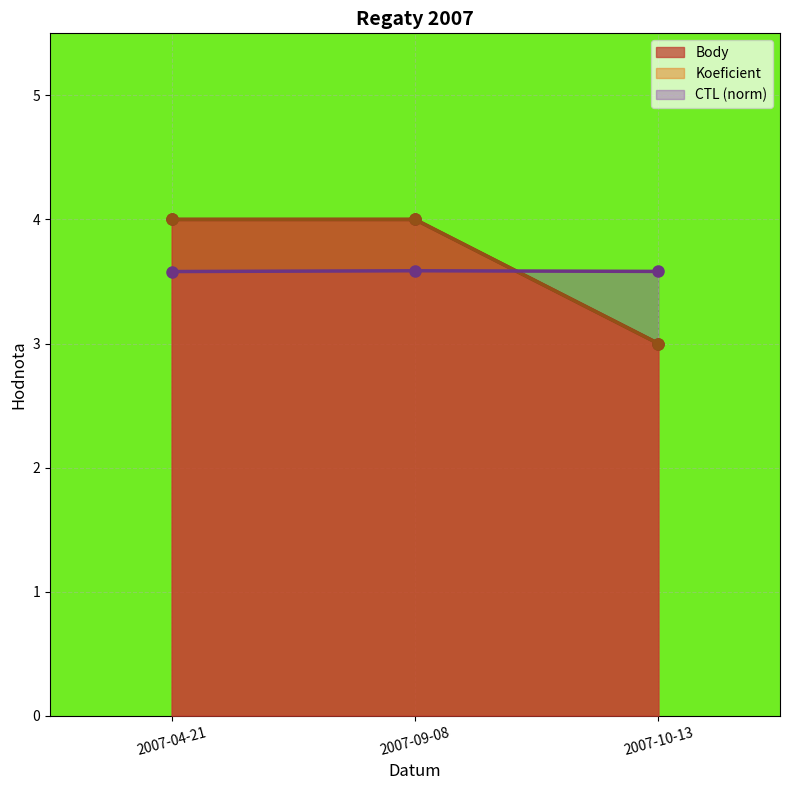

What is the greatest value displayed?

4.0